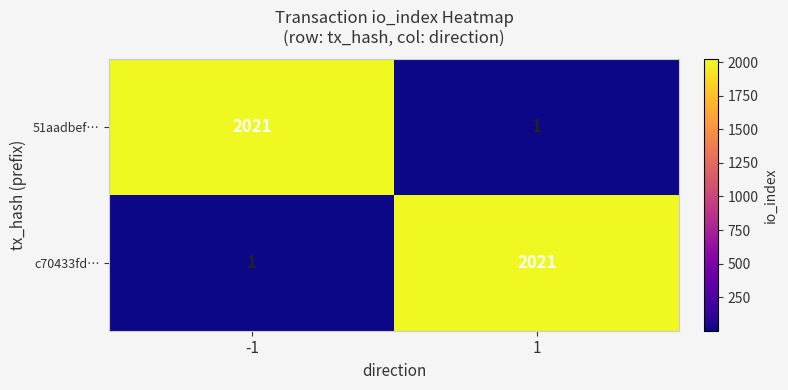

What is the sum of all 51aadbef… values?

2022